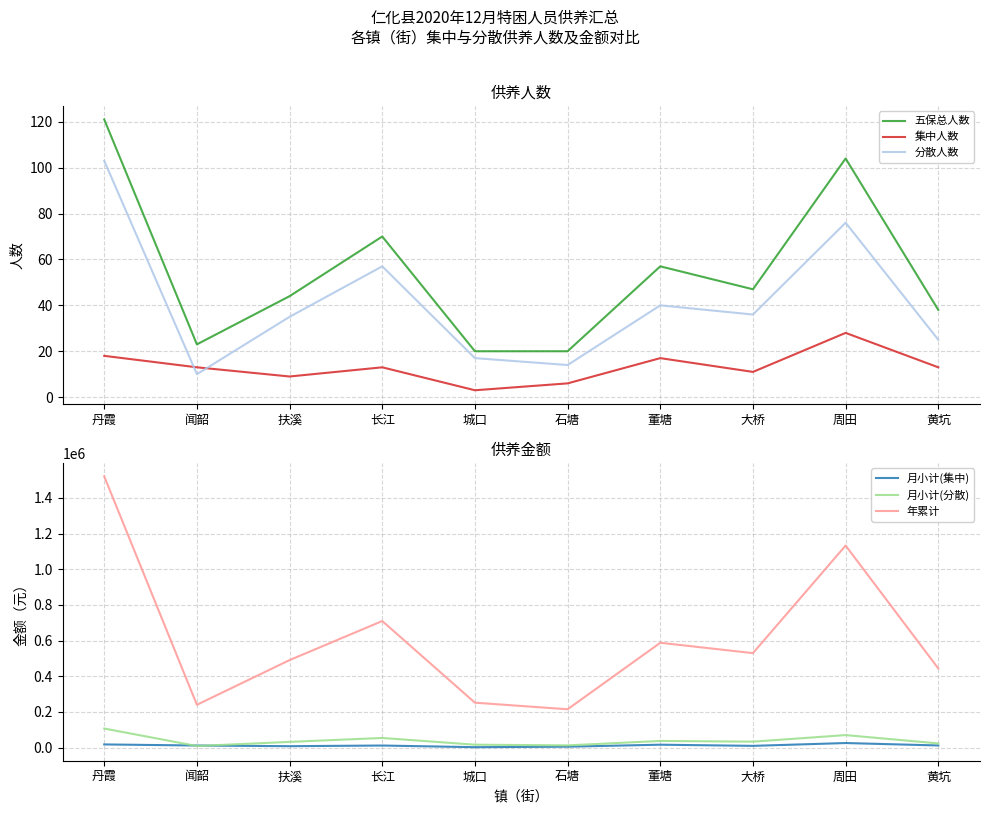

Between 长江 and 城口, which series saw the biggest shift?

年累计